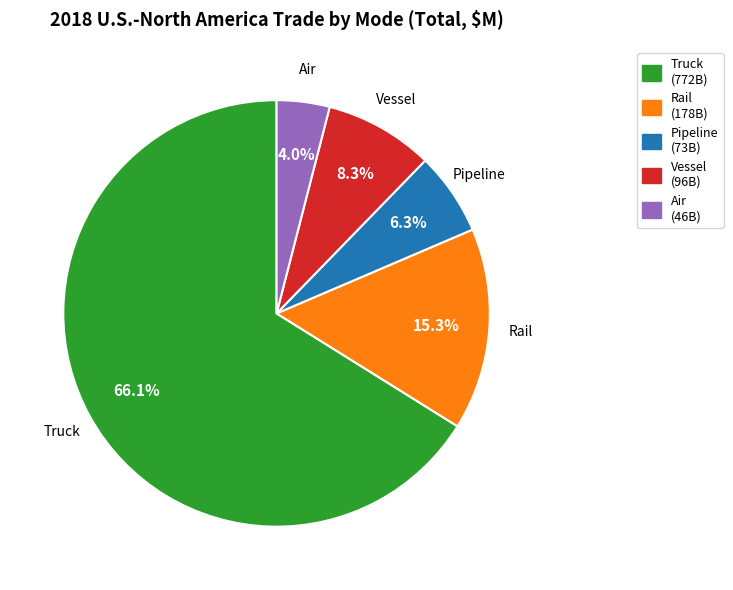

Which category accounts for the majority?

Truck